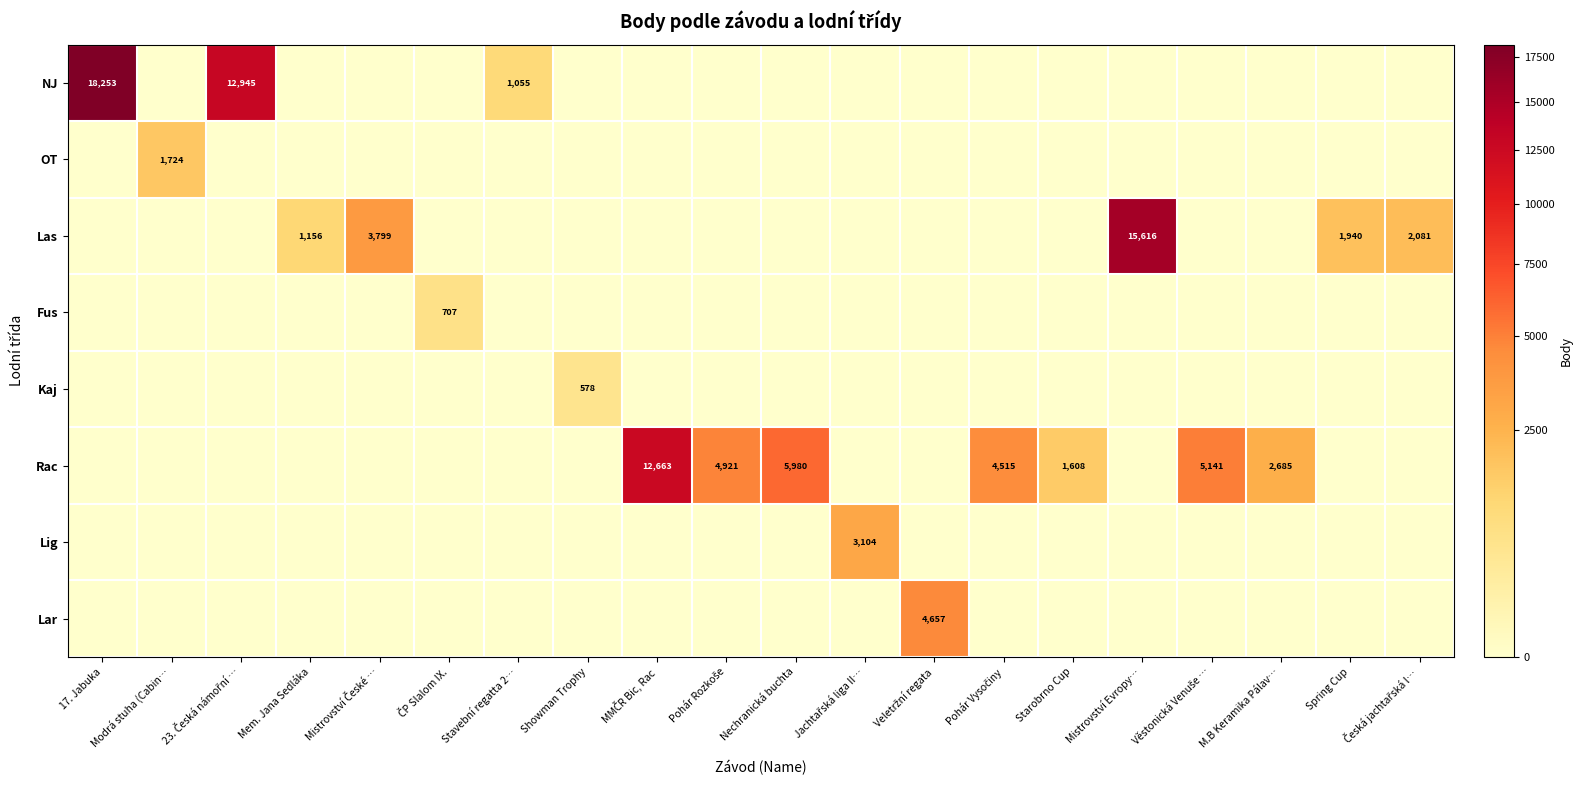

Which series has the widest spread of values?

NJ